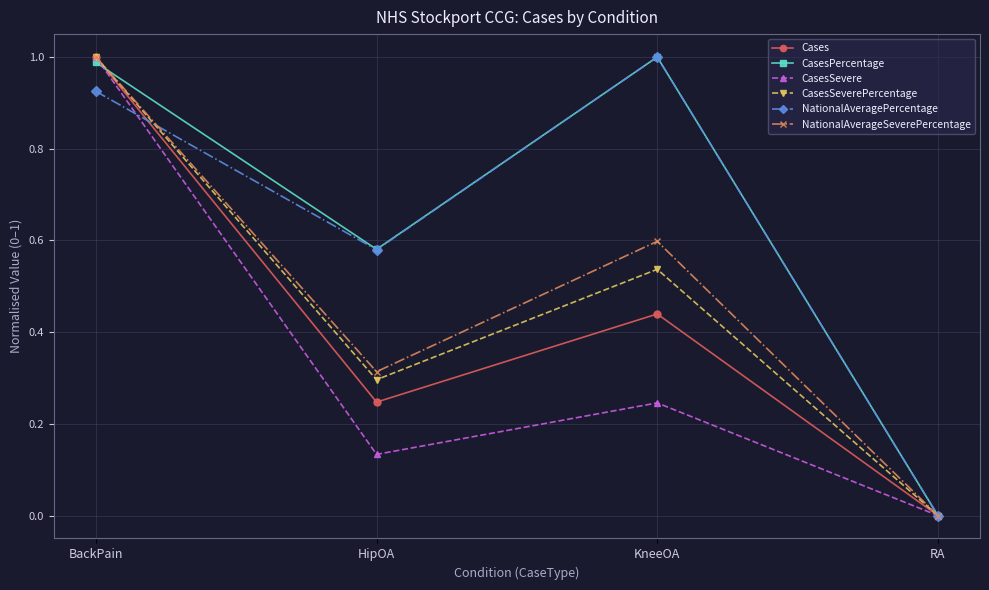

Which series has the largest total across all categories?

CasesPercentage